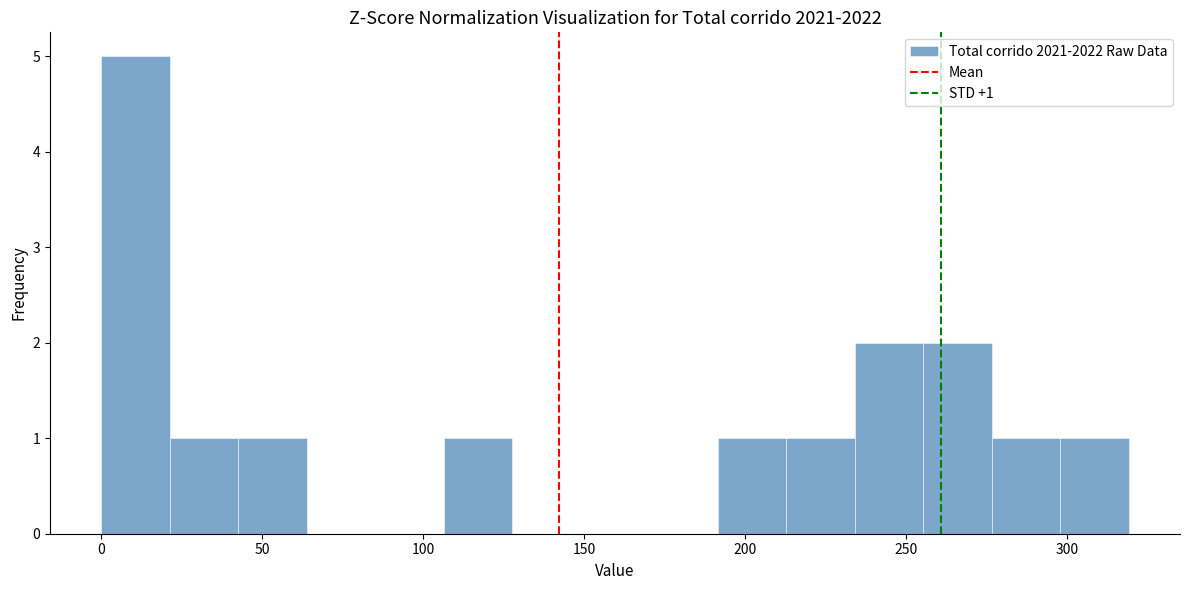

Which range on the x-axis has the tallest bar?

0 to 20